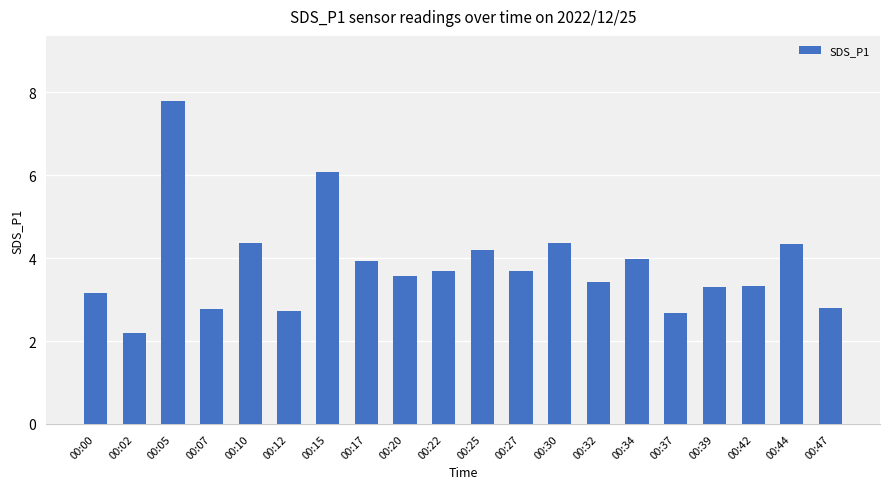

At which label does the data first exceed 3?

00:00